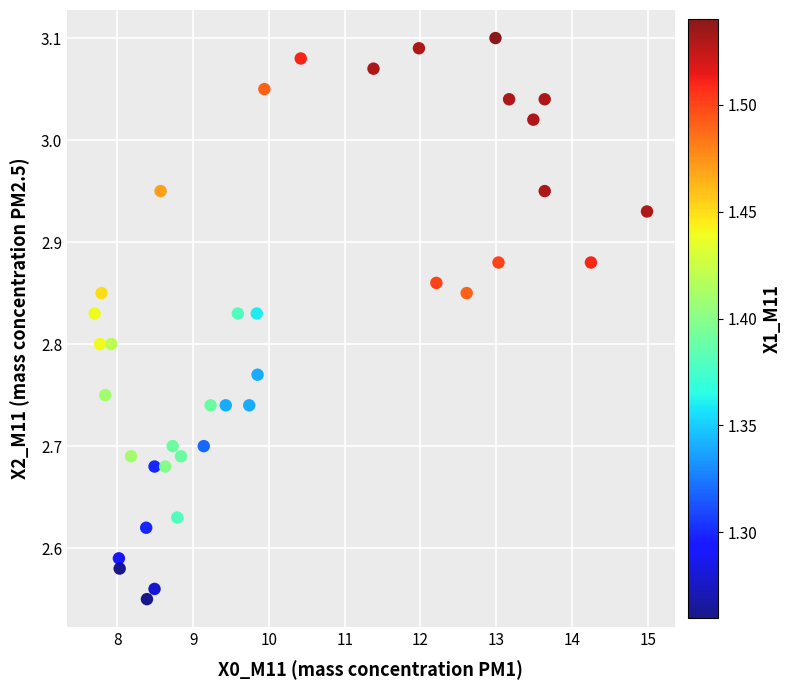

What is the range of X values (max minus min)?

7.3